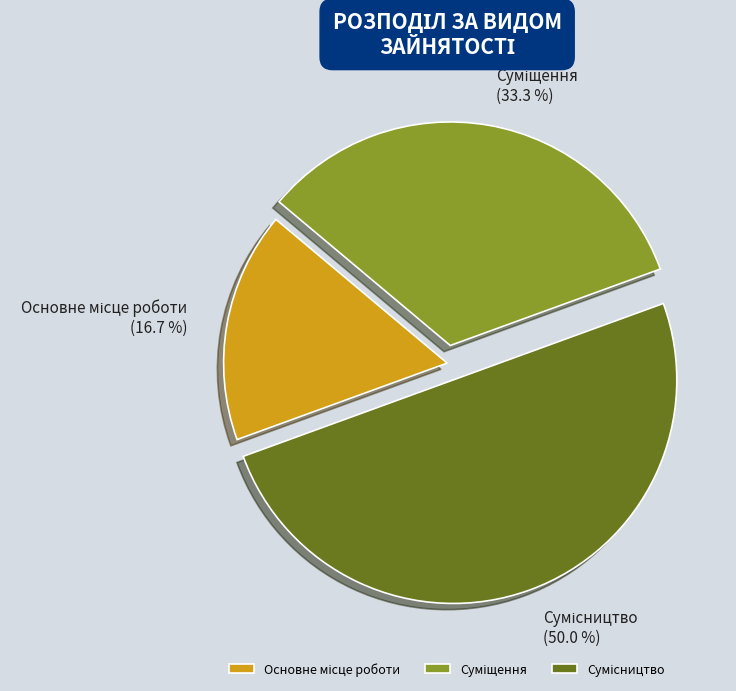

Which category has the biggest portion of the pie?

Сумісництво